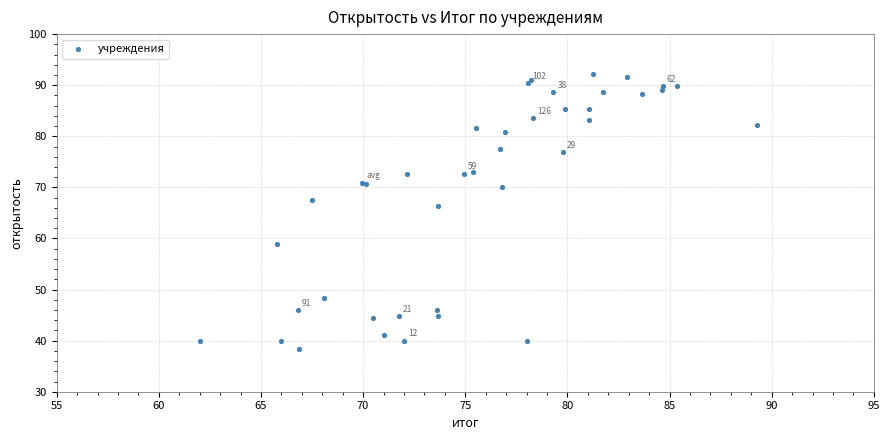

What Y value in the scatter plot is closest to 65?

66.4